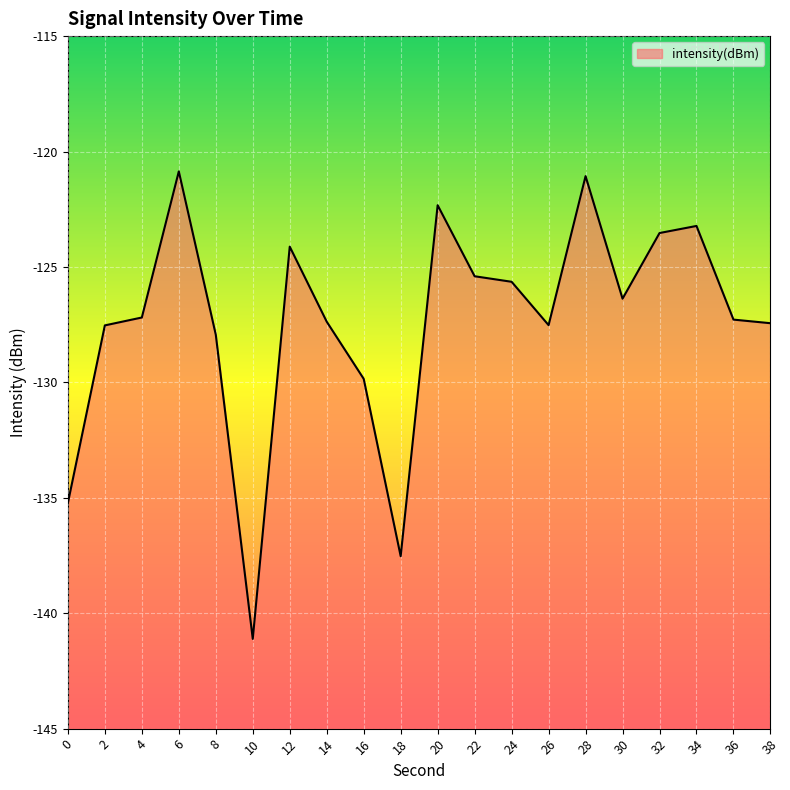

Reading left to right, transcribe all the data shown in this chart.

-135.2	-127.5	-127.2	-120.9	-127.9	-141.1	-124.1	-127.4	-129.8	-137.5	-122.3	-125.4	-125.6	-127.5	-121.1	-126.4	-123.5	-123.2	-127.3	-127.4